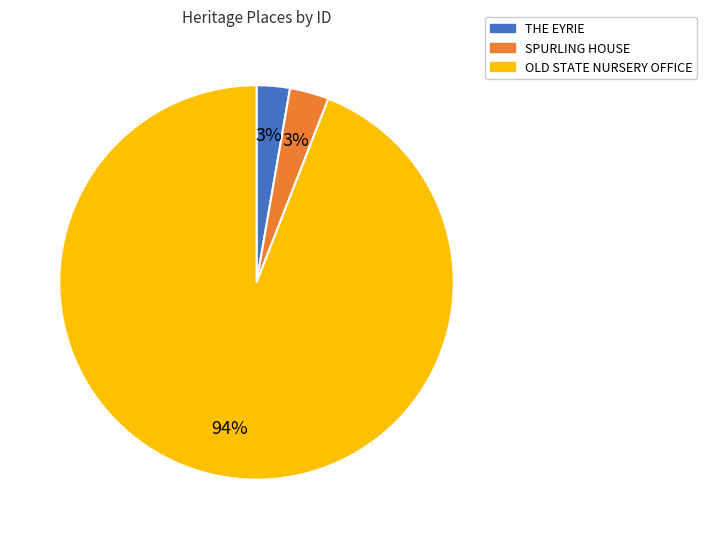

Which has a higher value, OLD STATE NURSERY OFFICE or THE EYRIE?

OLD STATE NURSERY OFFICE